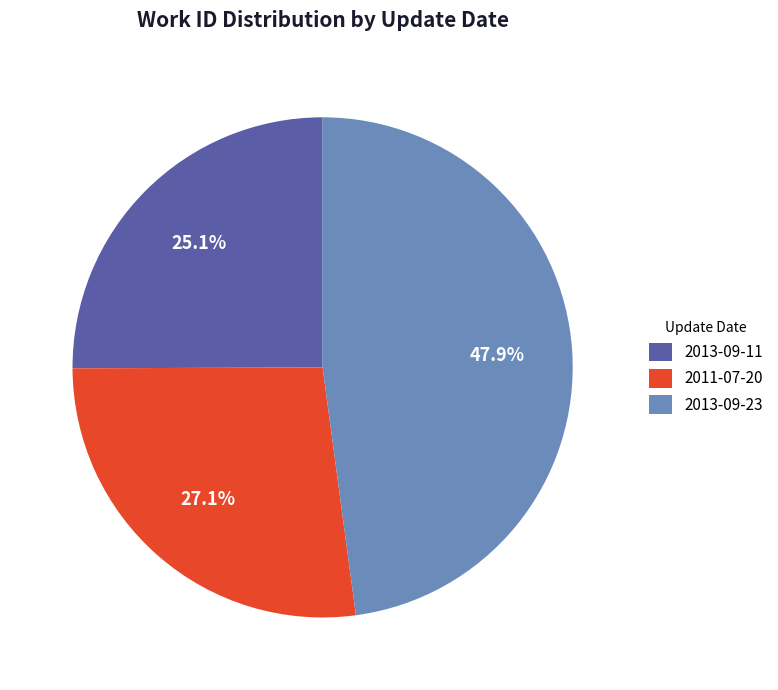

To the nearest percent, what is the difference between the 2013-09-23 and 2011-07-20 slice percentages?

21%